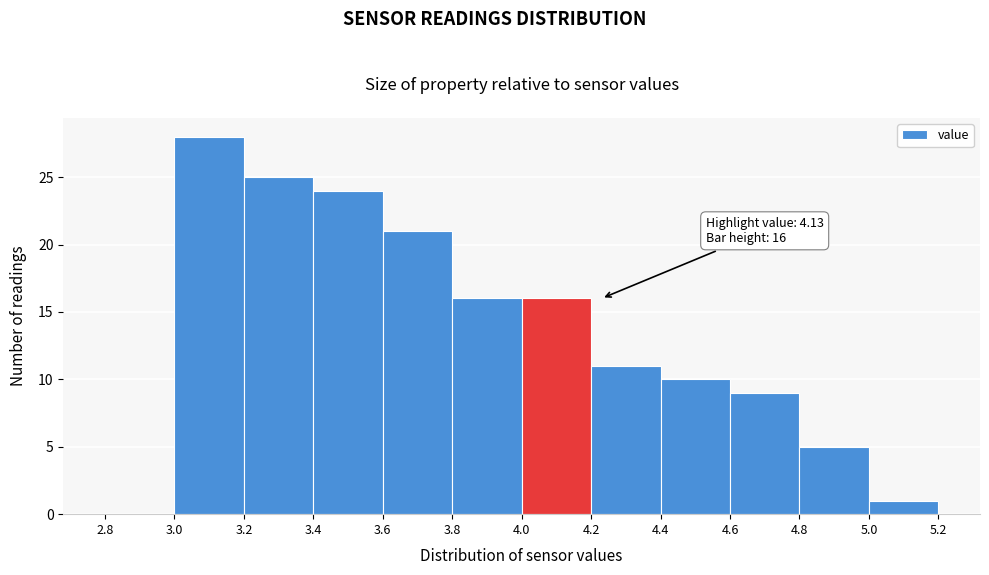

Which range on the x-axis has the tallest bar?

3.0 to 3.2